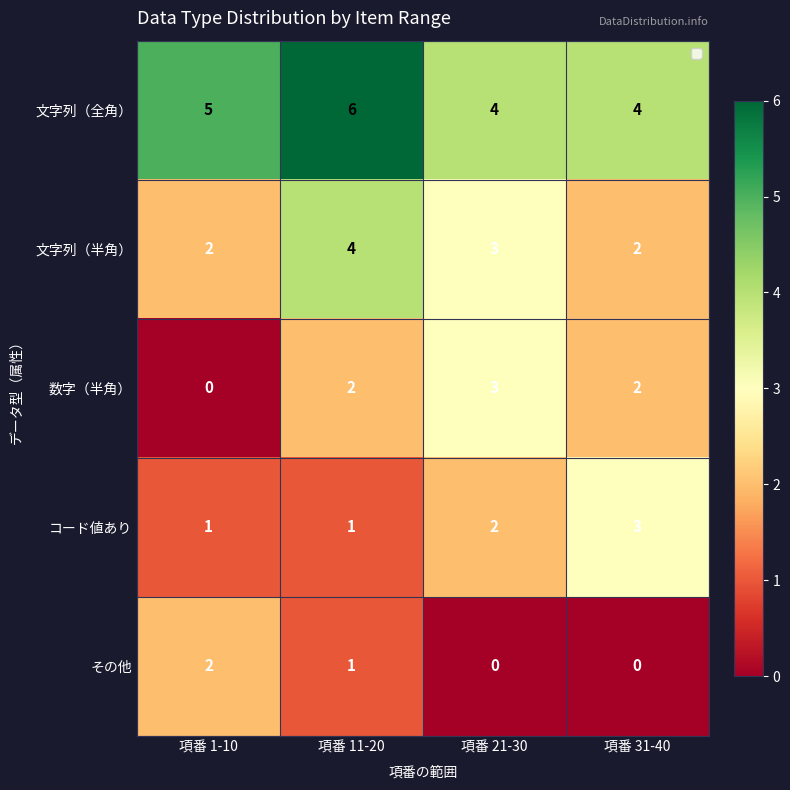

What is the average value of the 文字列（全角） series?

5